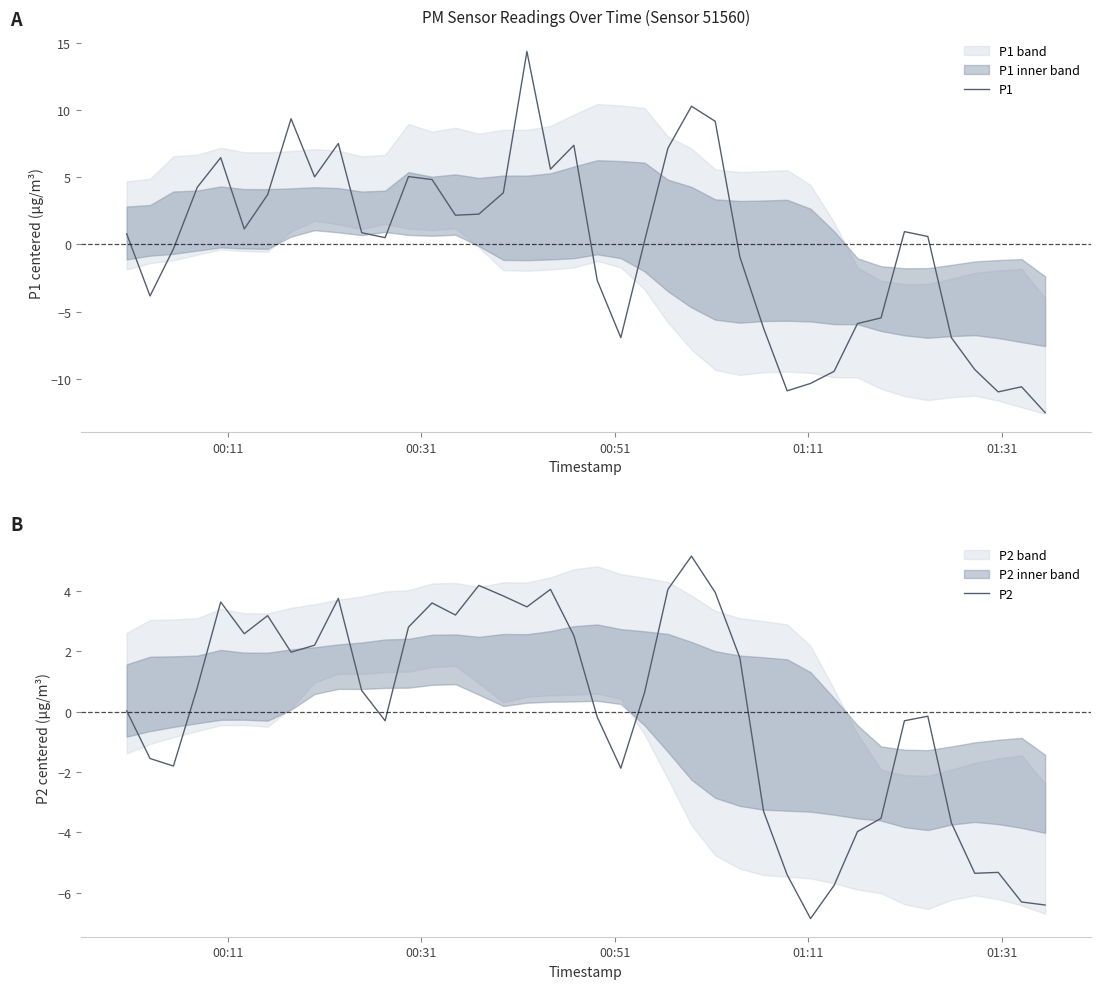

List the series in order of their peak value, lowest first.

P2, P1